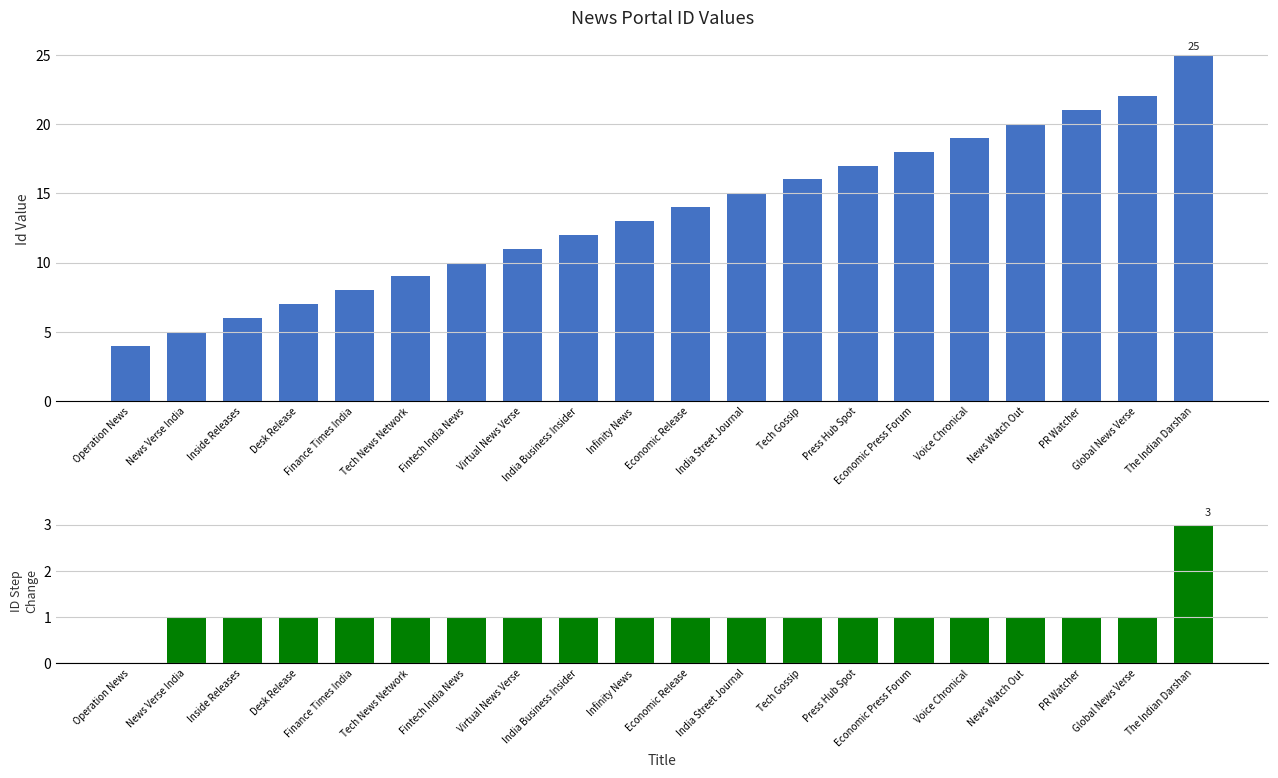

What is the spread (max minus min) of values at News Watch Out?

19